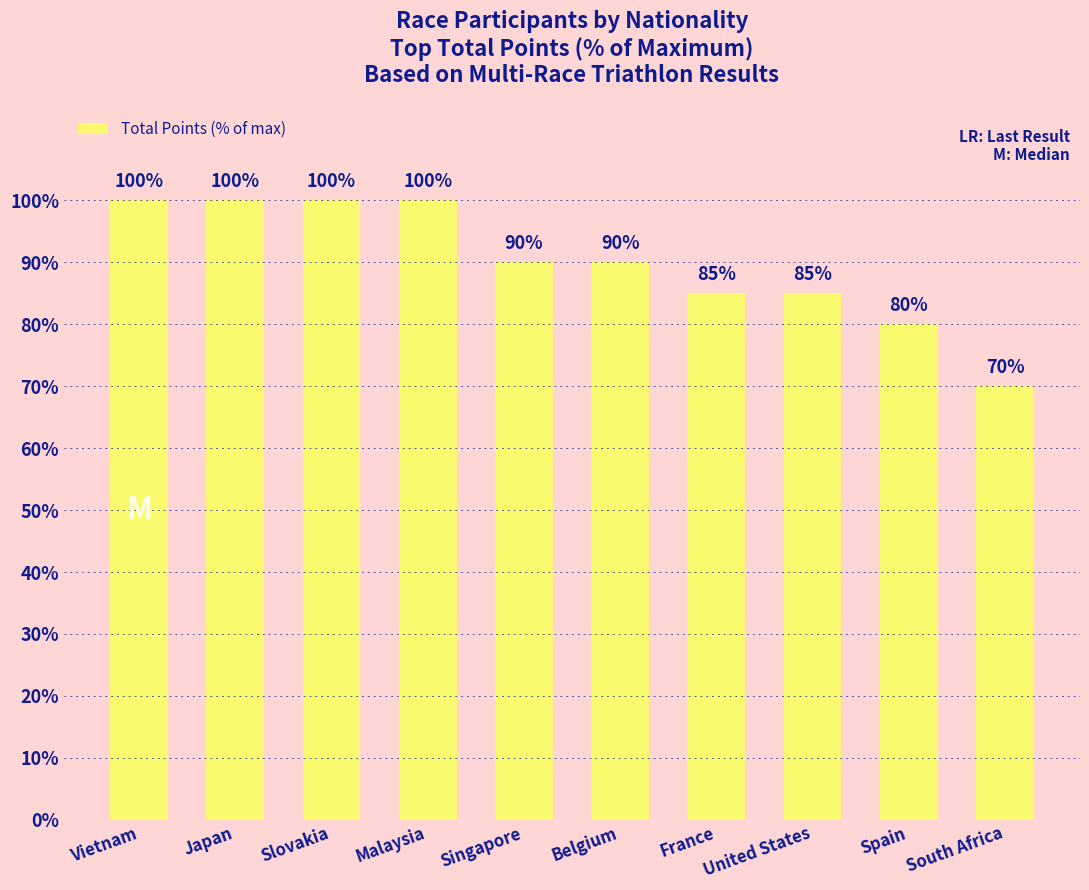

What is the greatest value displayed?

100